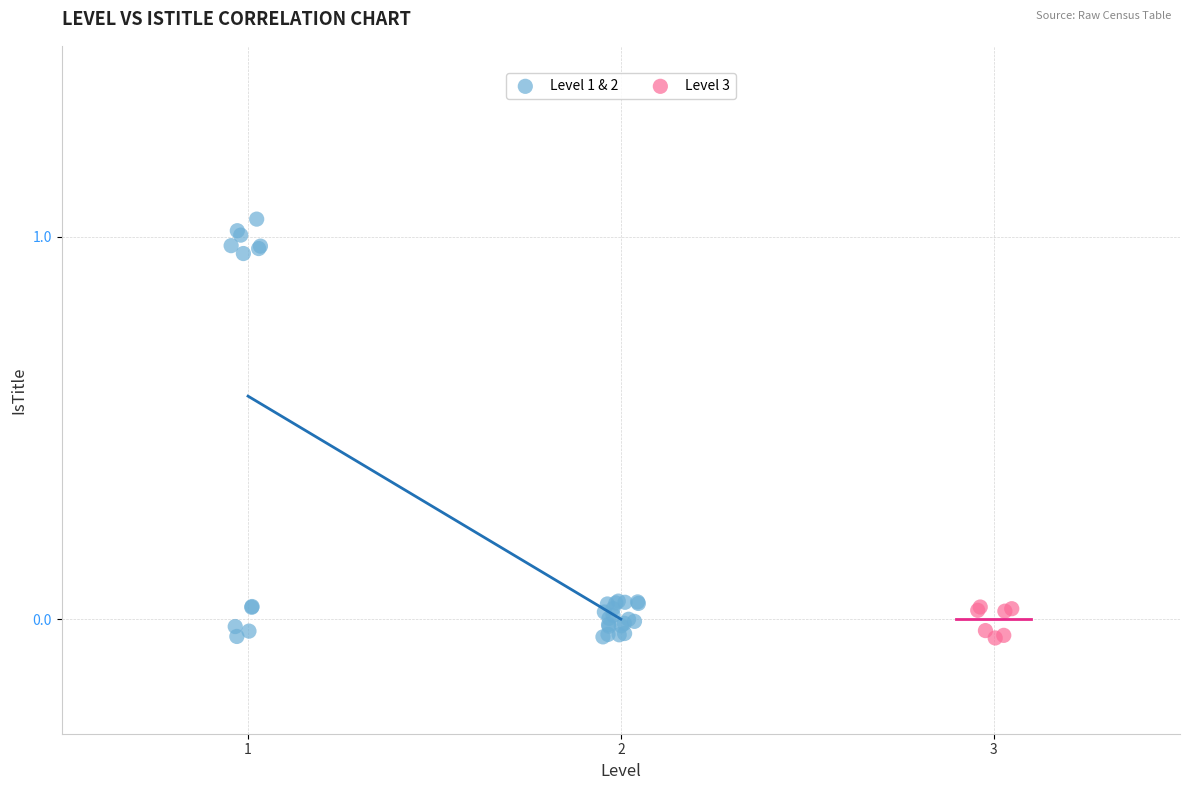

Which series reaches the maximum Y coordinate?

Level 1 & 2